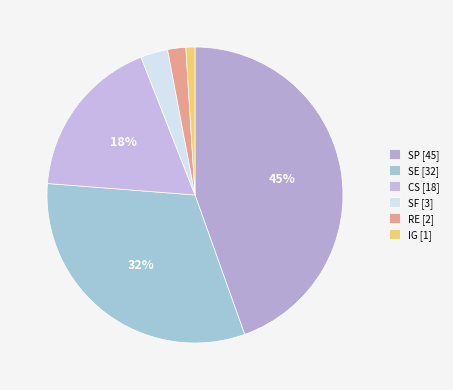

Does any single category account for the majority?

No